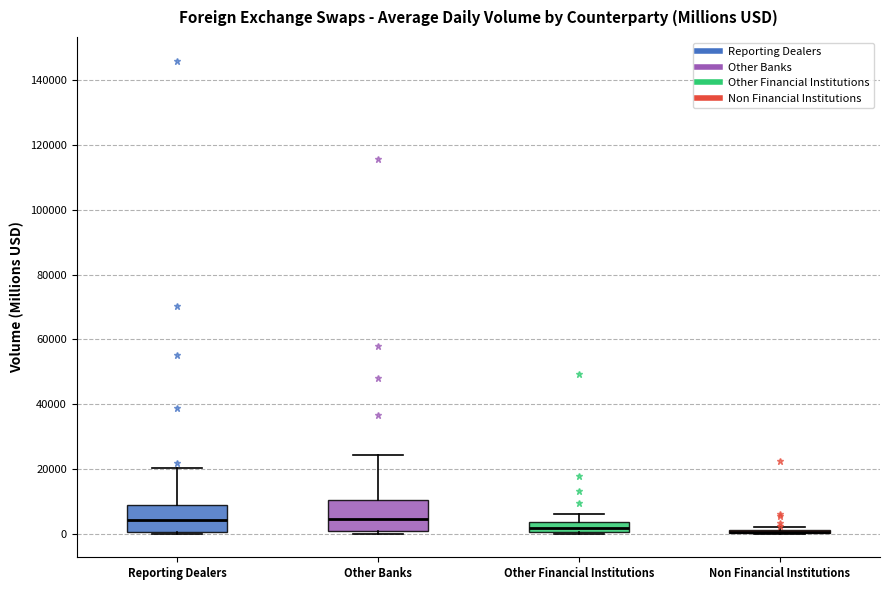

Reading left to right, read every box against the y-axis: the position of its median line, the range the box covers, and the ends of its whiskers. The values are not printed on the chart, so give them approximately, as read against the axis.

Reporting Dealers: median 4000, box 0 to 8000, whiskers 0 to 20000
Other Banks: median 4000, box 0 to 10000, whiskers 0 (just below the box's lower edge) to 24000
Other Financial Institutions: median 2000, box 0 to 4000, whiskers 0 to 6000
Non Financial Institutions: box collapsed to a line at 0, whiskers 0 to 2000